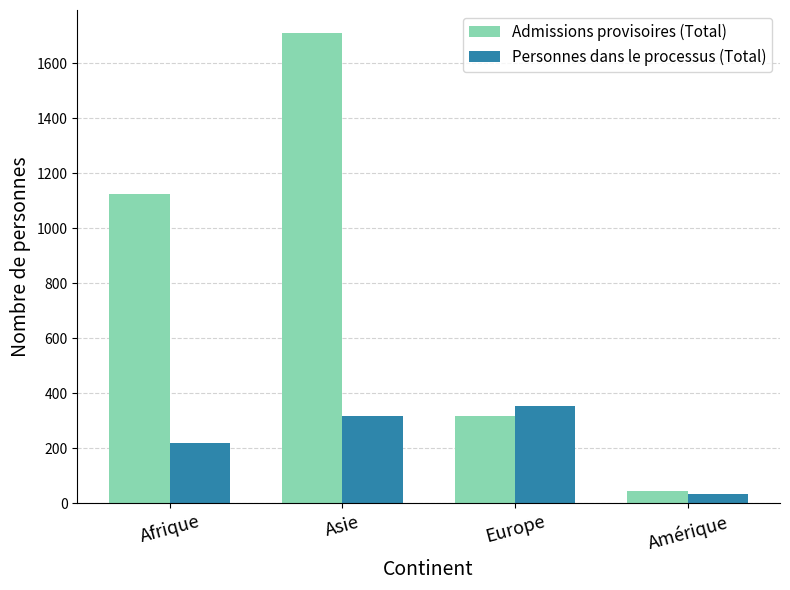

True or false: Personnes dans le processus (Total) has a value of 551 at Asie.

False